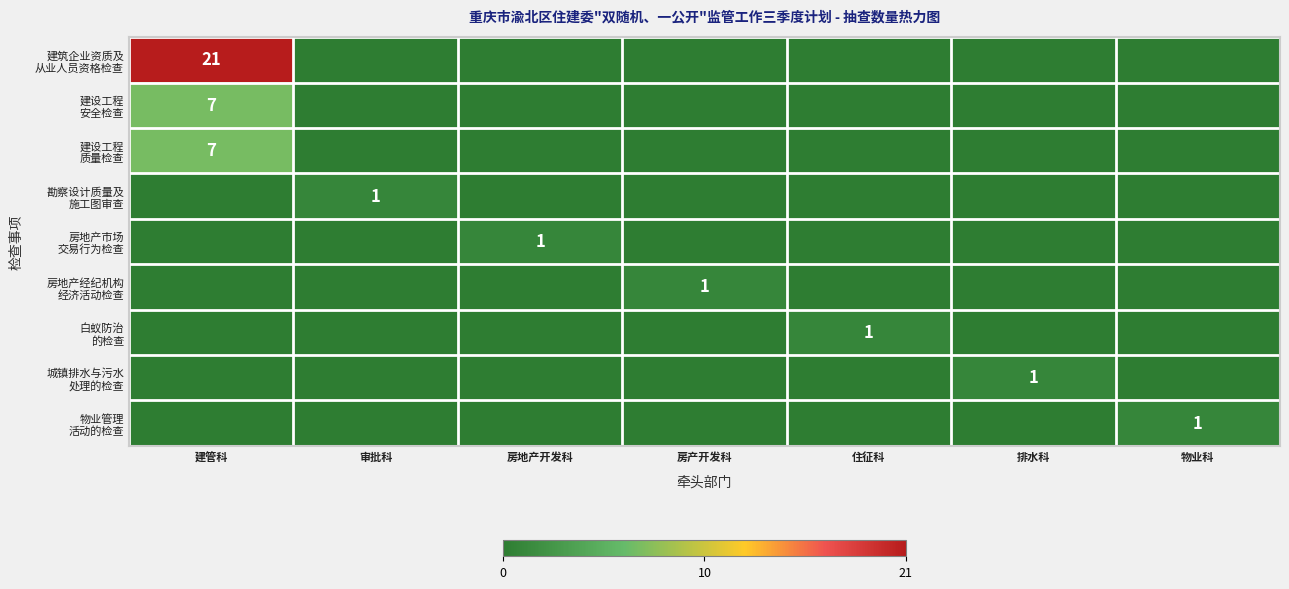

How many categories are shown in the chart?

7